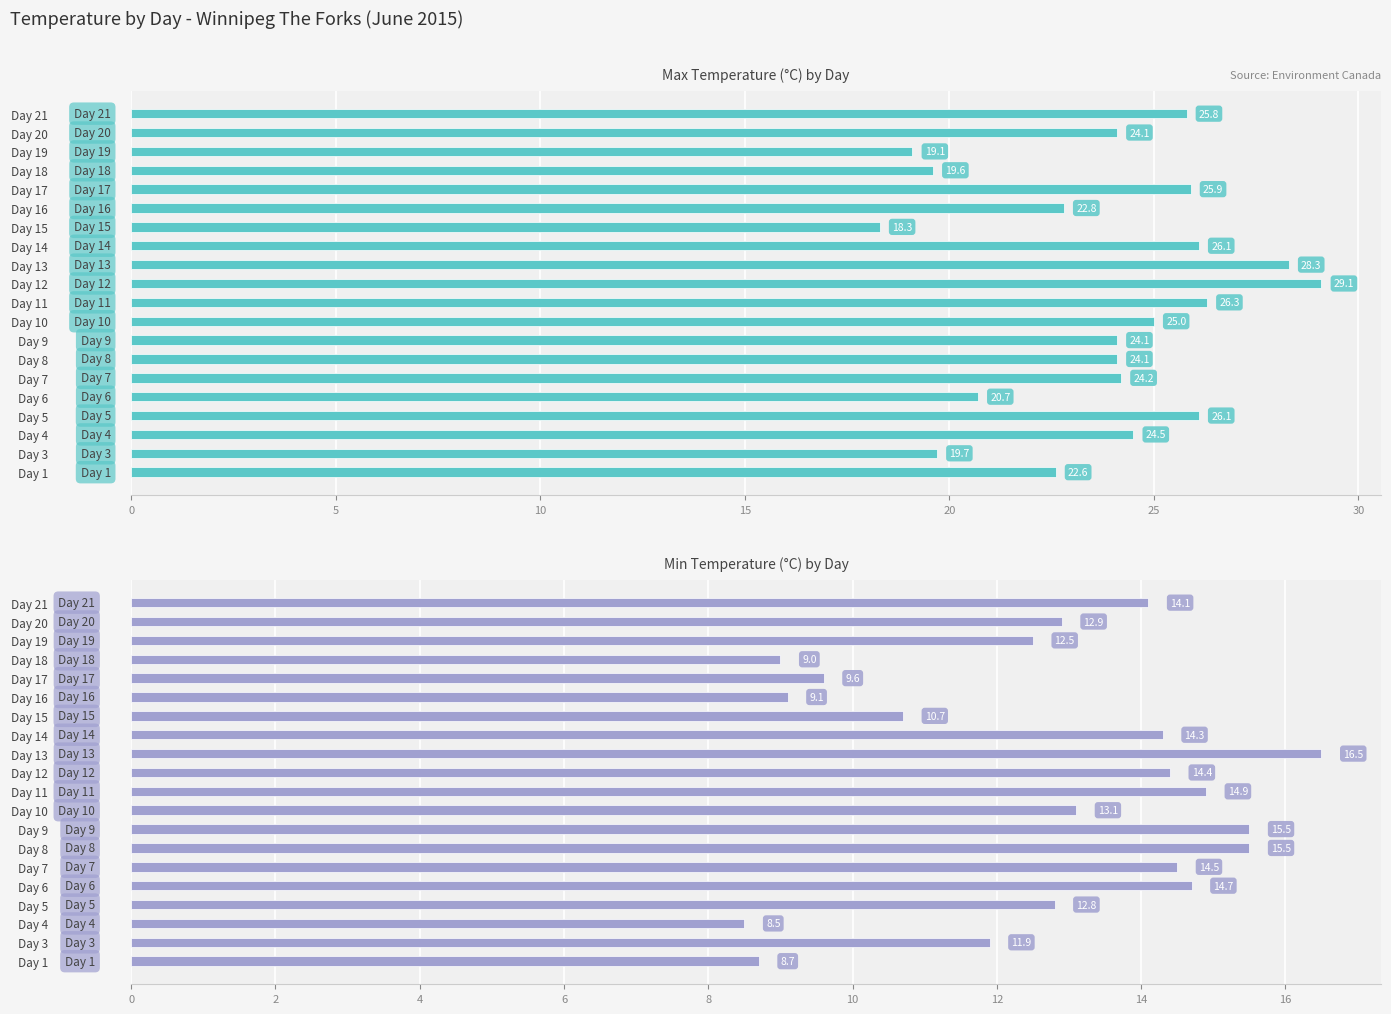

Rank the series by their average value, from lowest to highest.

Min Temp (C), Max Temp (C)